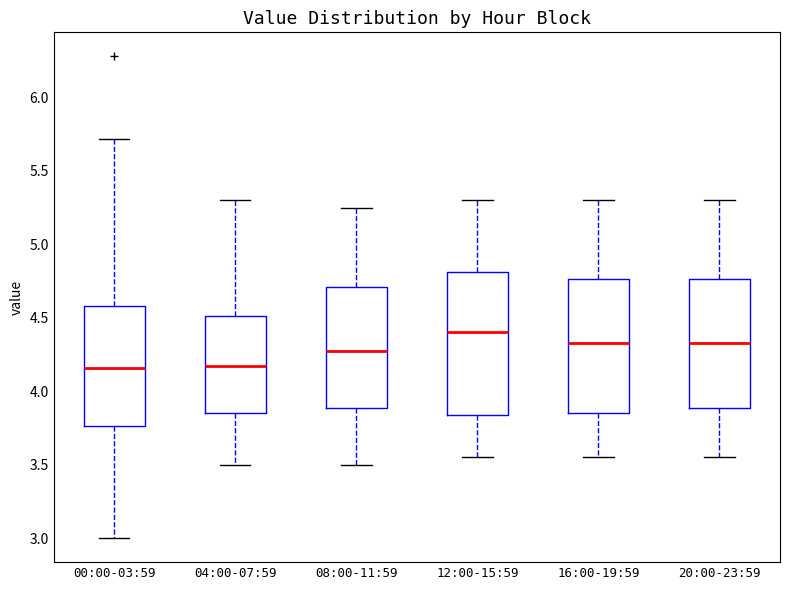

Comparing the boxes themselves (not the whiskers), which one is the tallest?

12:00-15:59